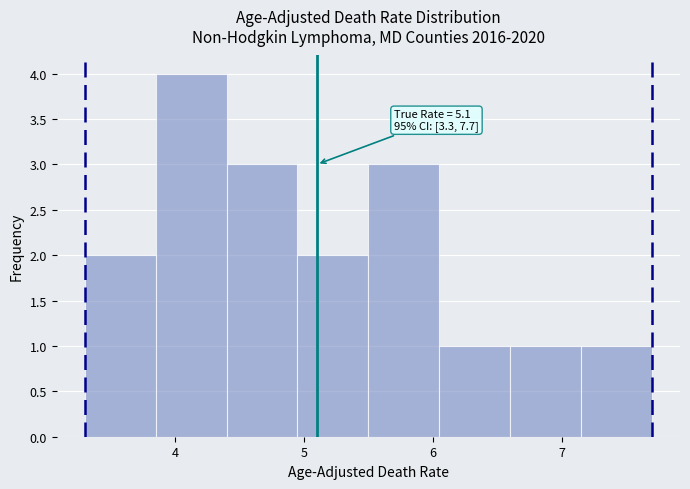

Over which range of the x-axis is the bar tallest?

3.85 to 4.40